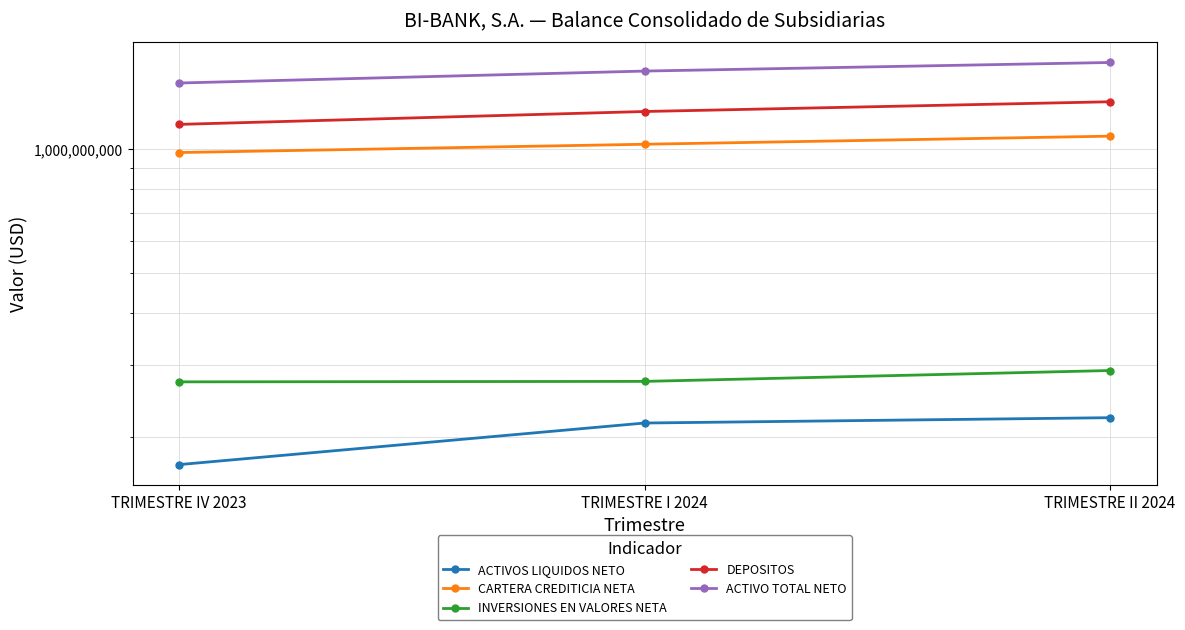

At TRIMESTRE IV 2023, list the series in order from smallest to largest.

ACTIVOS LIQUIDOS NETO, INVERSIONES EN VALORES NETA, CARTERA CREDITICIA NETA, DEPOSITOS, ACTIVO TOTAL NETO